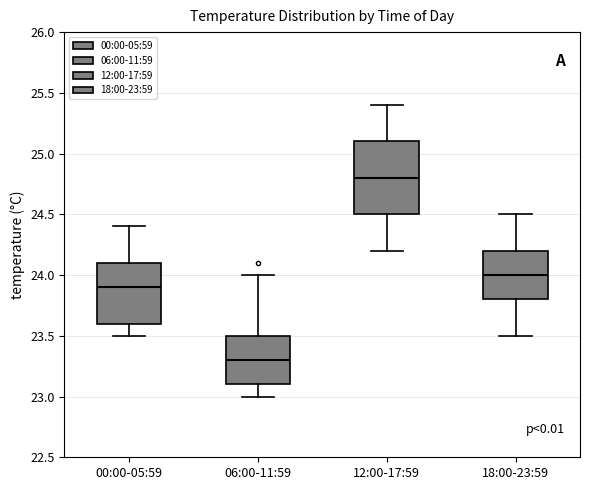

Comparing the boxes themselves (not the whiskers), which one is the tallest?

12:00-17:59